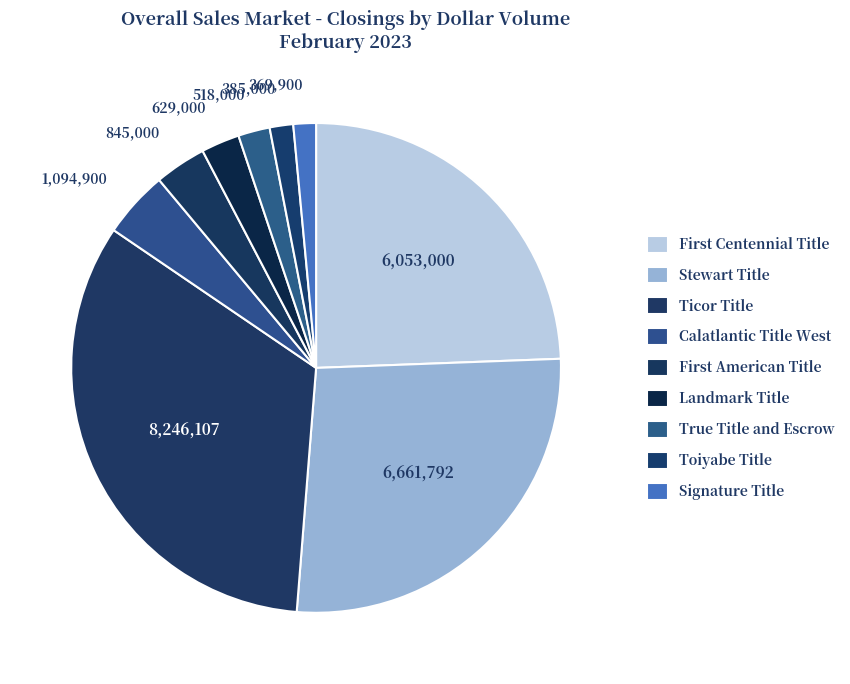

Combined, do True Title and Escrow and Ticor Title account for over 50%?

No